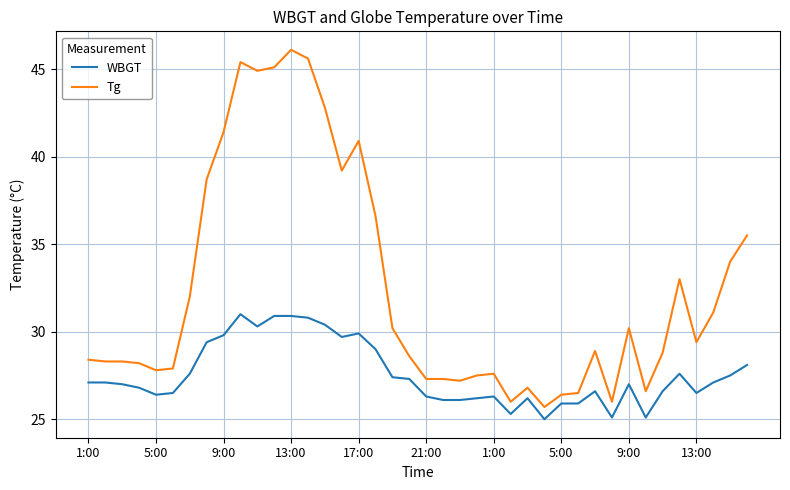

Which series has the largest total across all categories?

Tg